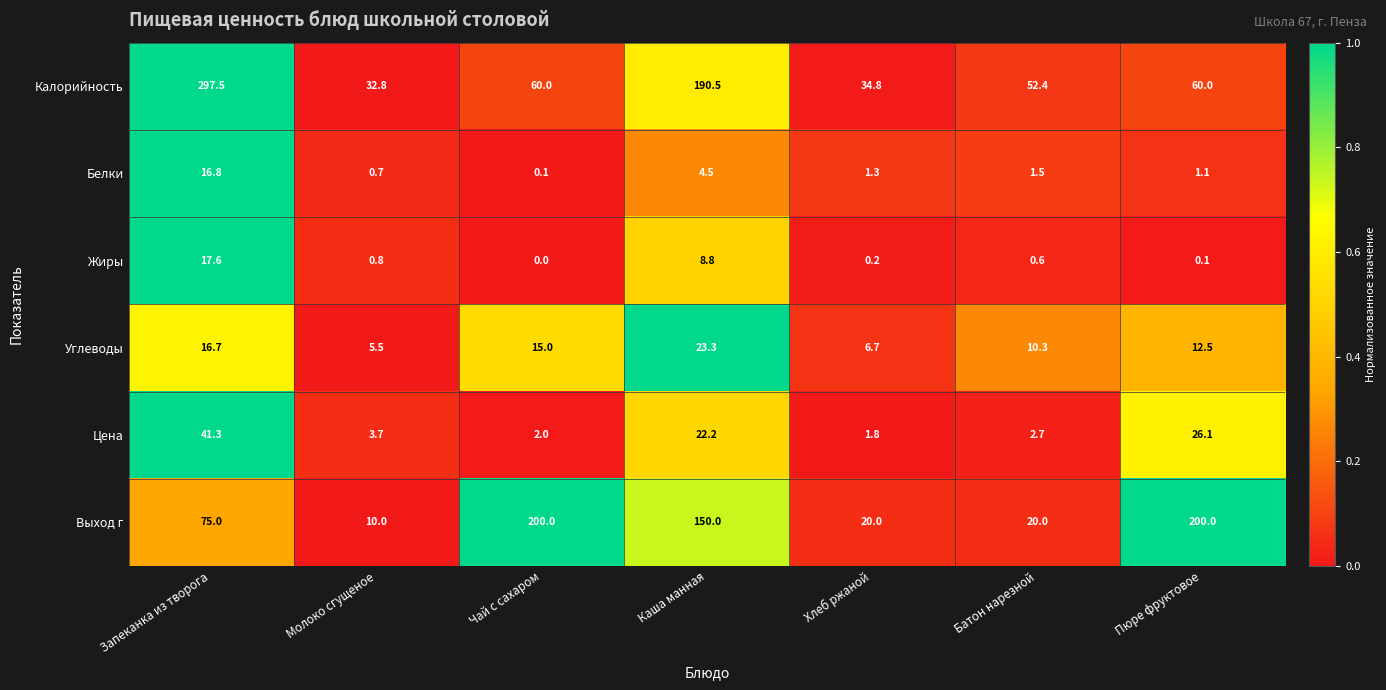

How many values in the Белки series are below 1?

2